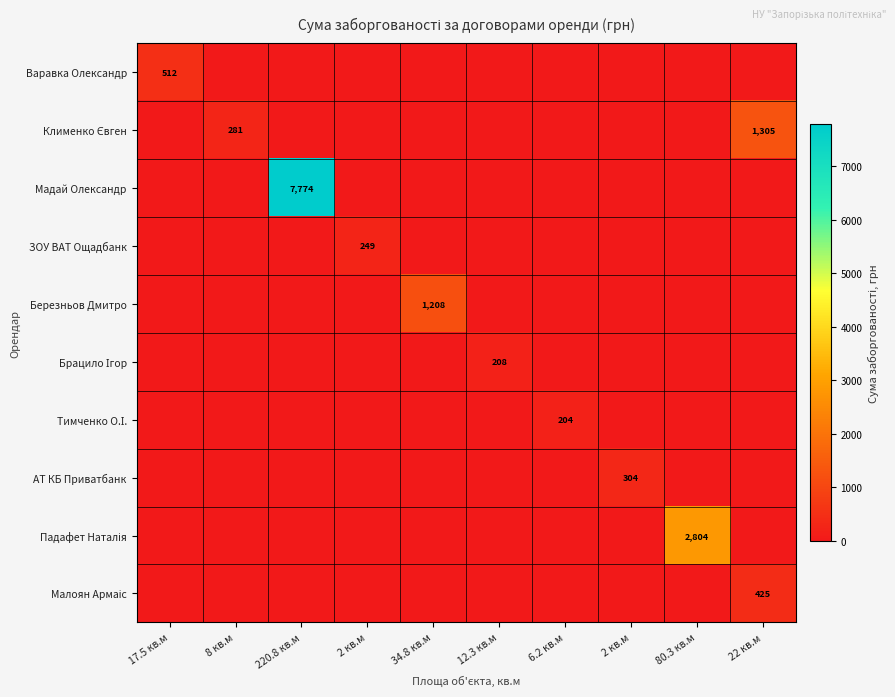

Is it true that Мадай Олександр equals 7773.9 at 220.8 кв.м?

True